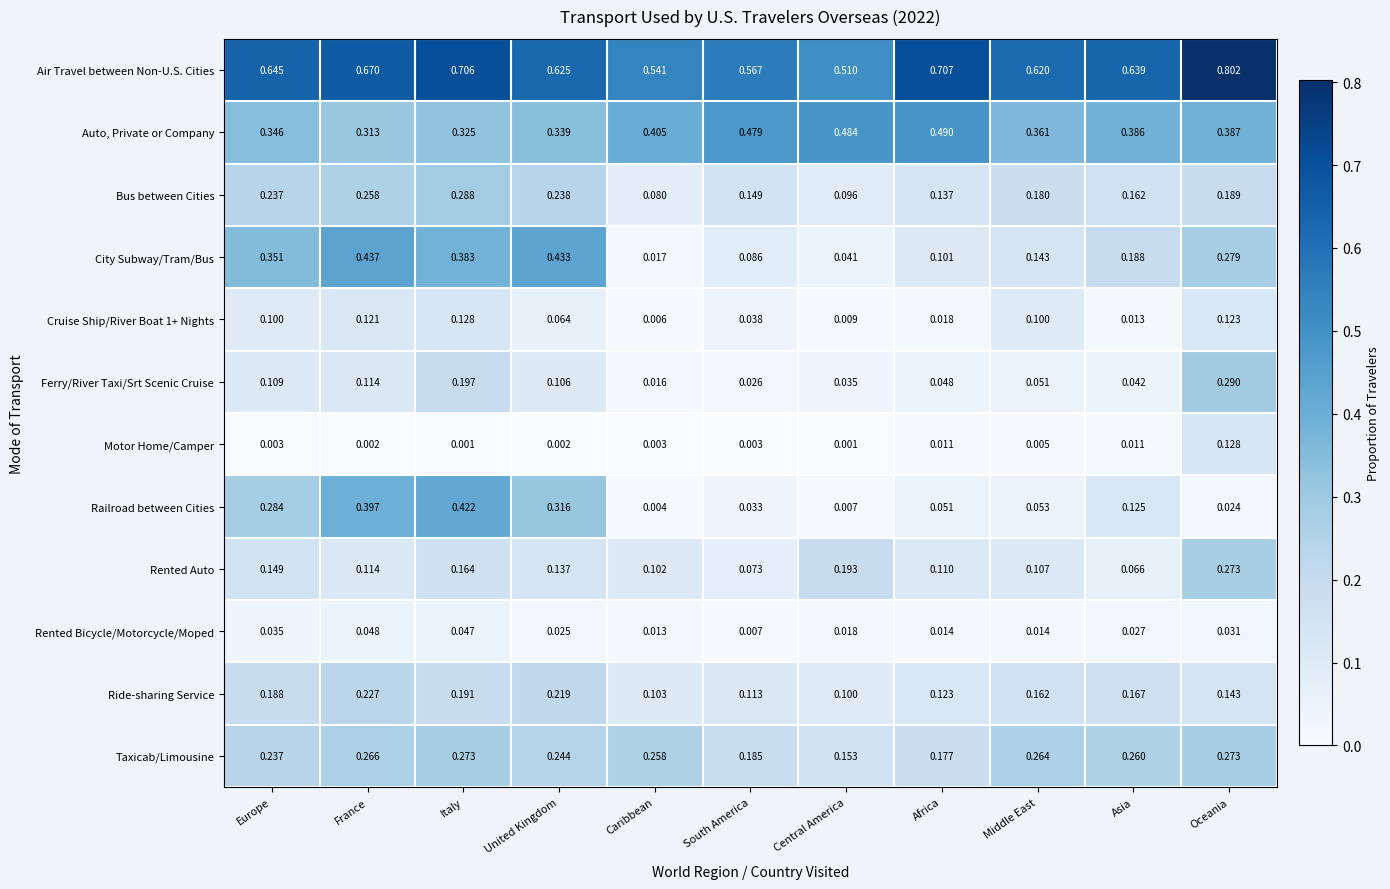

Which series has the largest range (max minus min)?

City Subway/Tram/Bus